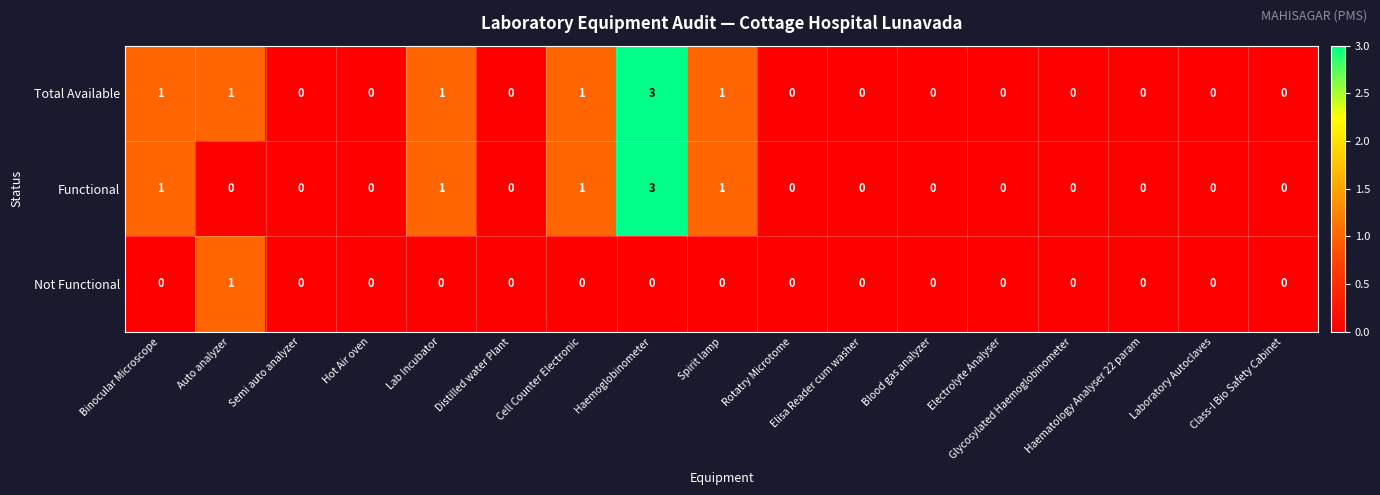

Count the Not Functional values in the range 0 to 1.

17